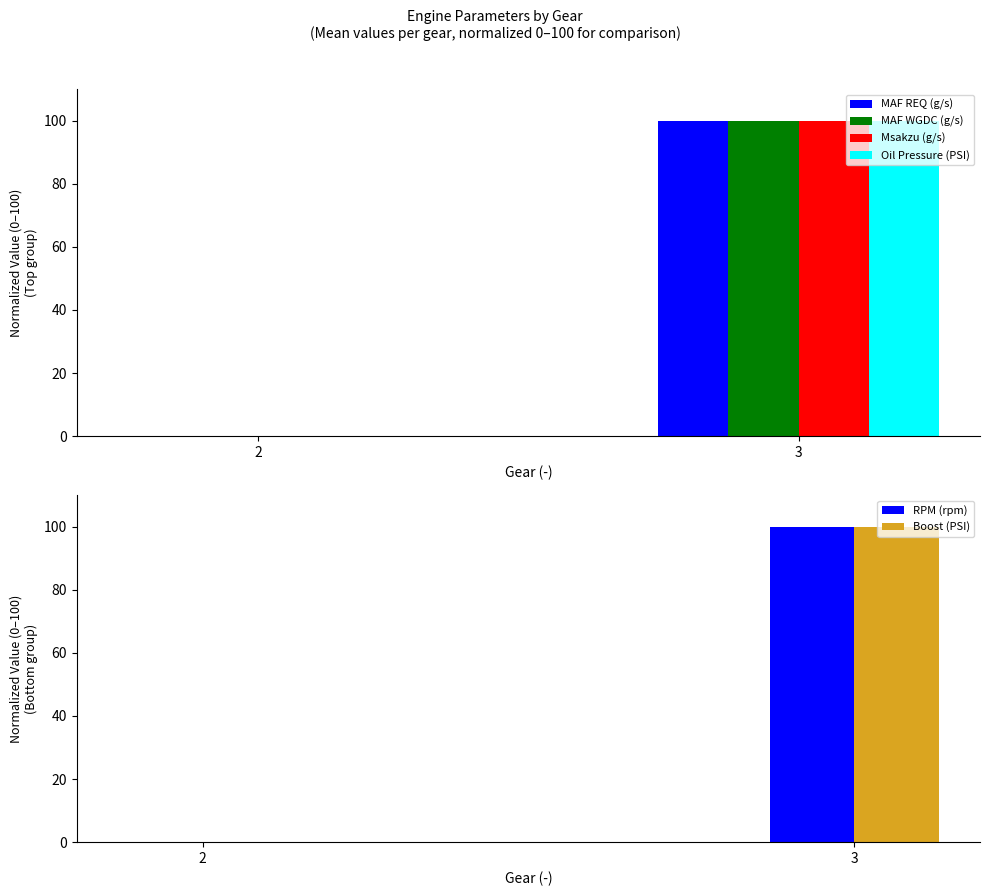

What is the sum of the MAF WGDC (g/s) values at 3 and 2?

100